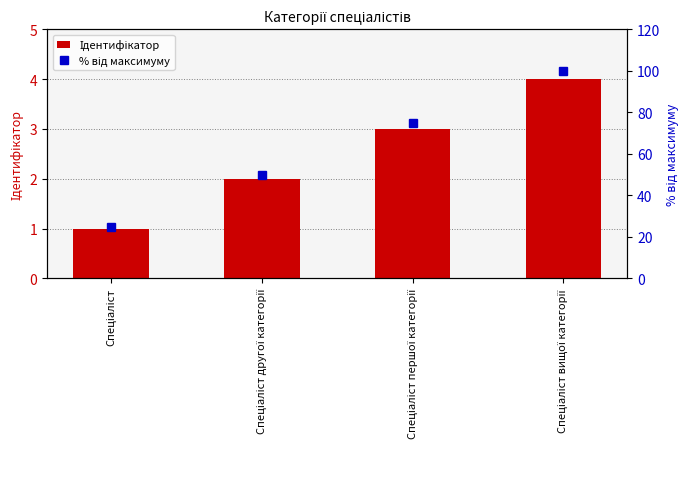

How many values in the Ідентифікатор series are below 3?

2